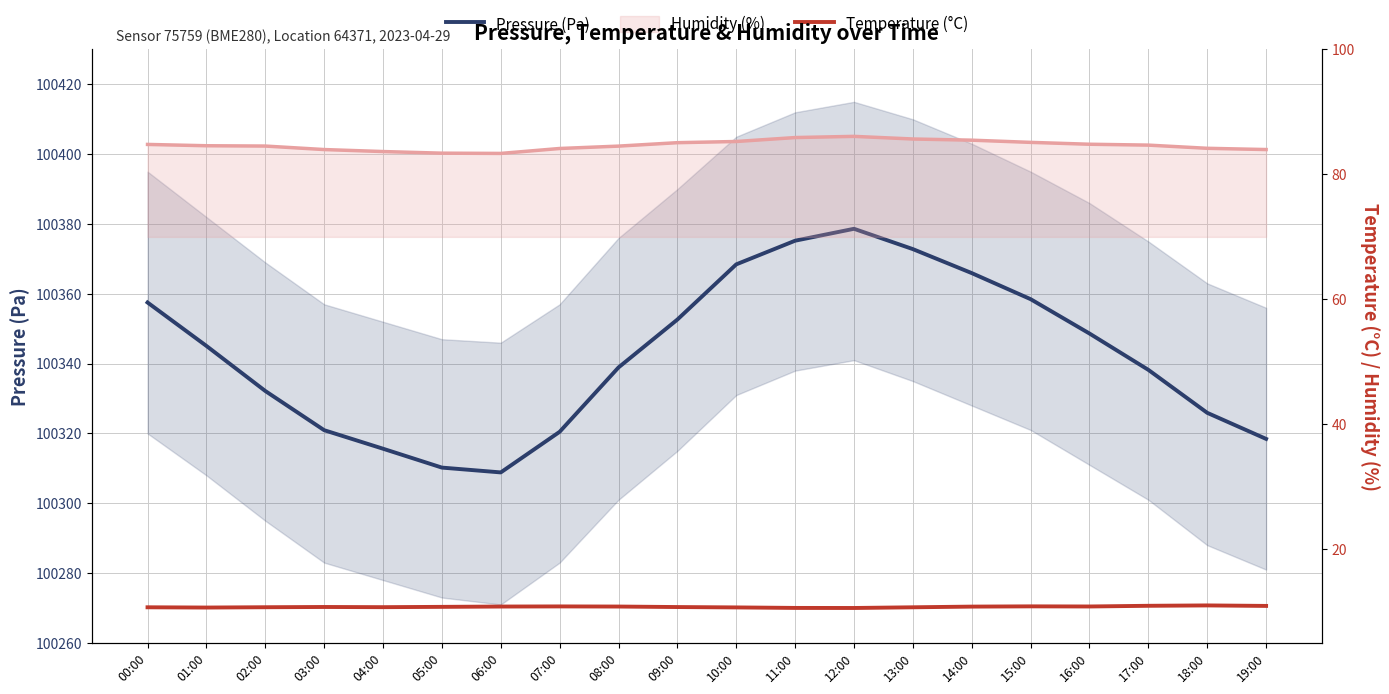

At which category is the sum across all series the highest?

12:00